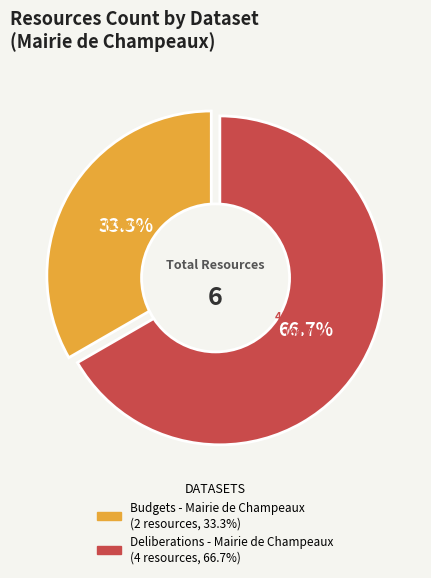

What is the change in value from Budgets - Mairie de Champeaux to Deliberations - Mairie de Champeaux?

+2